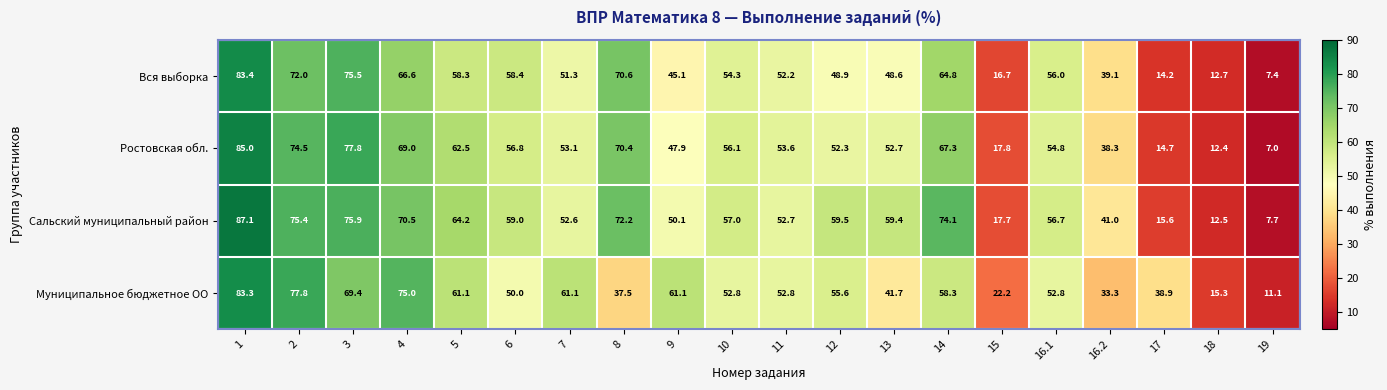

At how many categories does at least one series exceed 66?

6